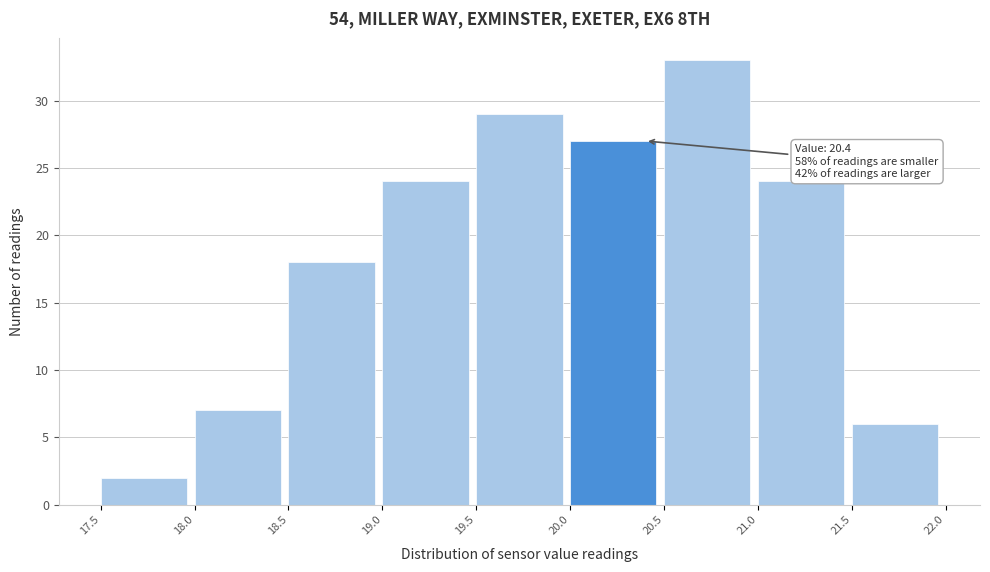

Over which range of the x-axis is the bar tallest?

20.5 to 21.0